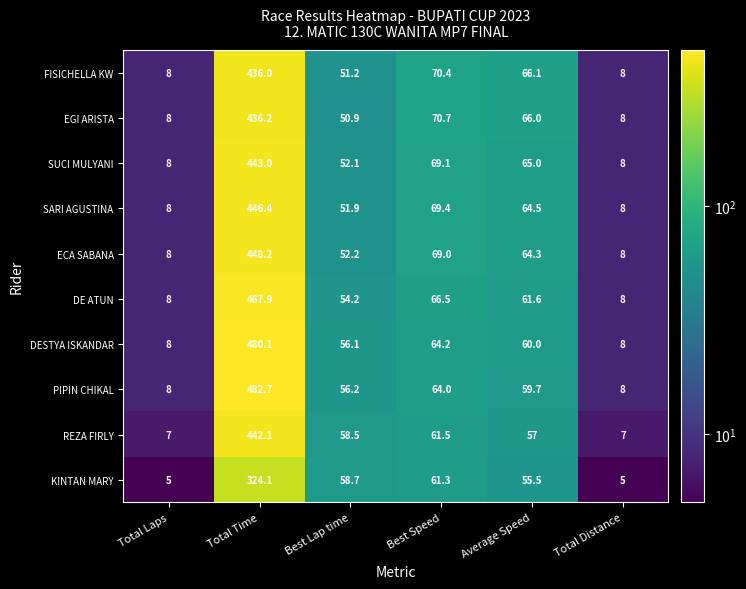

What is the approximate value of KINTAN MARY at Total Time?

324.1